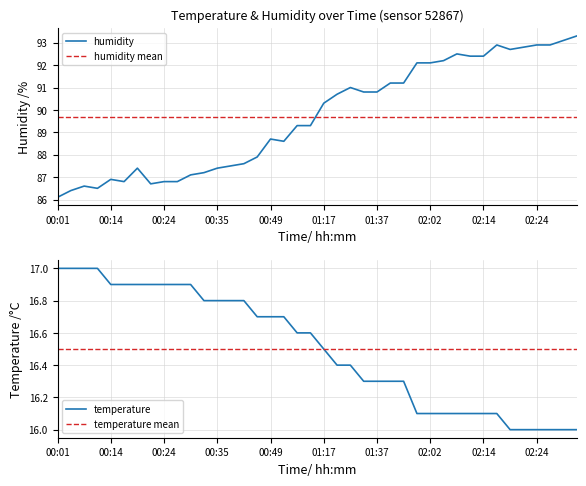

What is the minimum value for humidity?

86.1